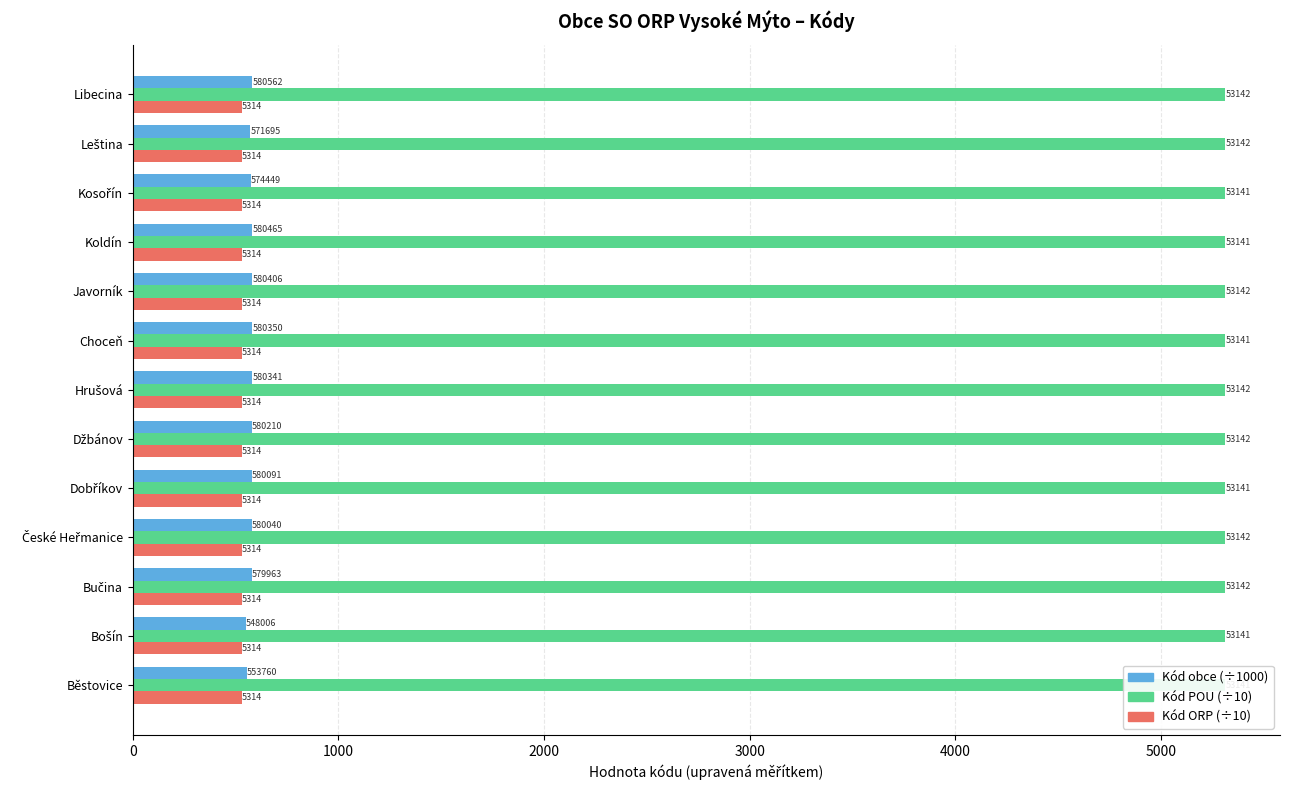

Is it true that Kód POU (÷10) equals 5314.2 at Javorník?

True